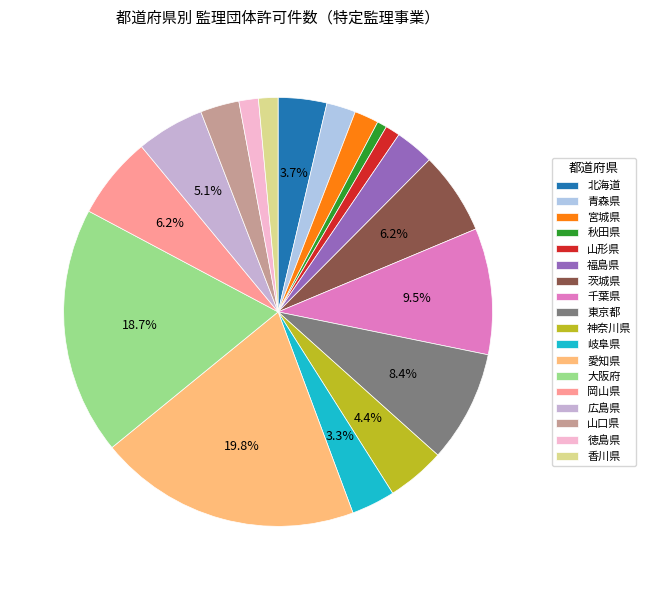

The 秋田県 slice represents 1% of the pie. True or false?

True